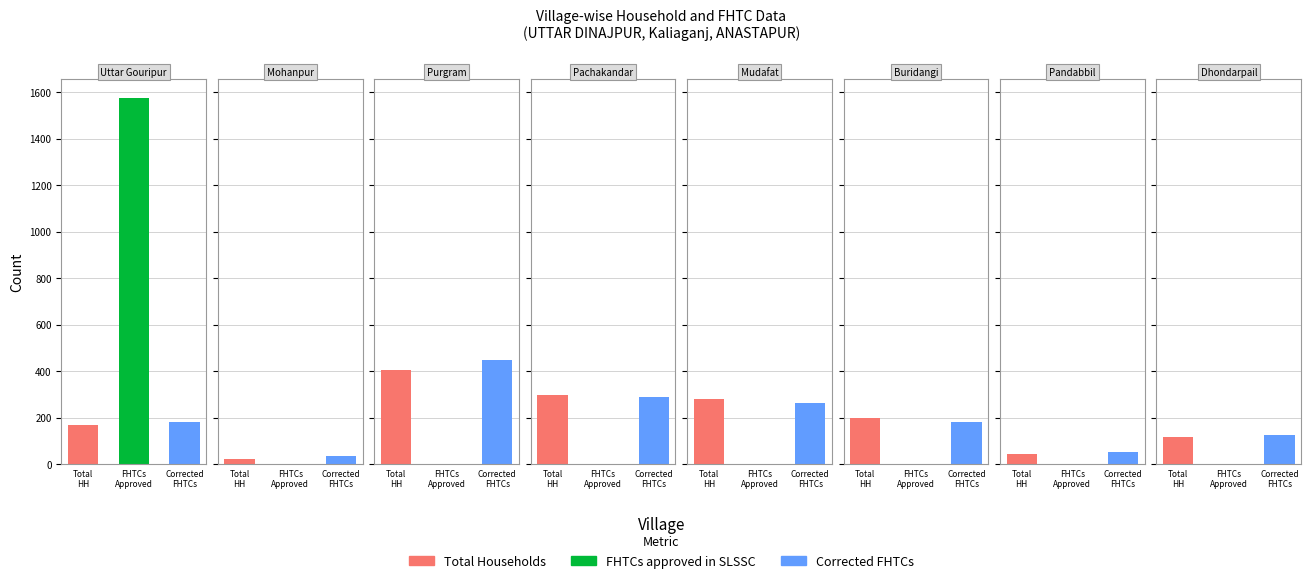

How many groups of bars are there?

8